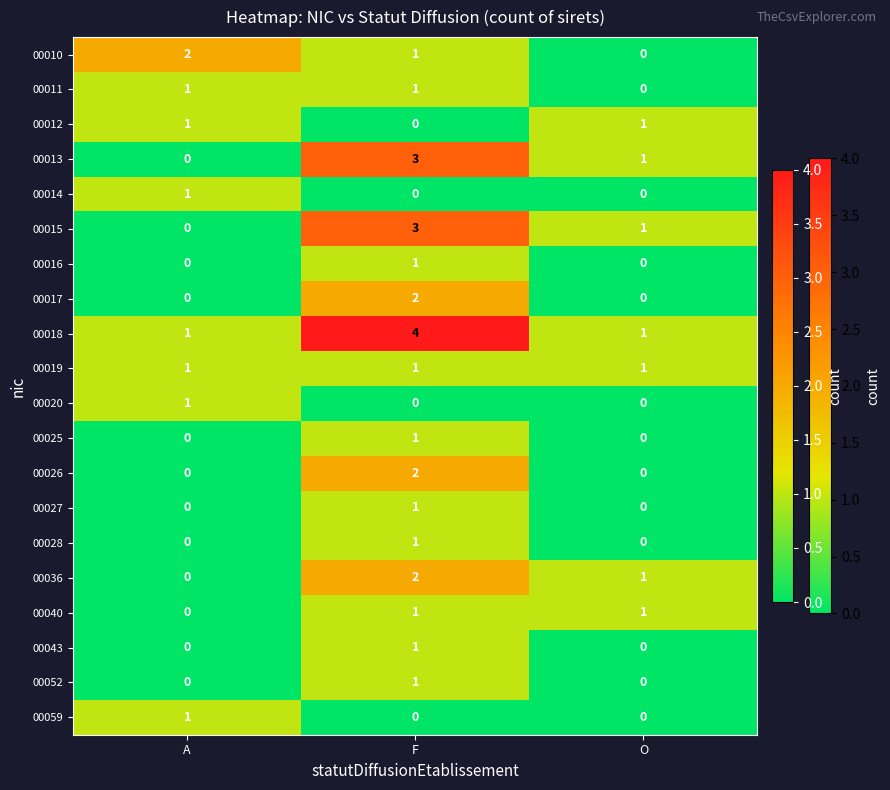

What is the sum of all 00019 values?

3